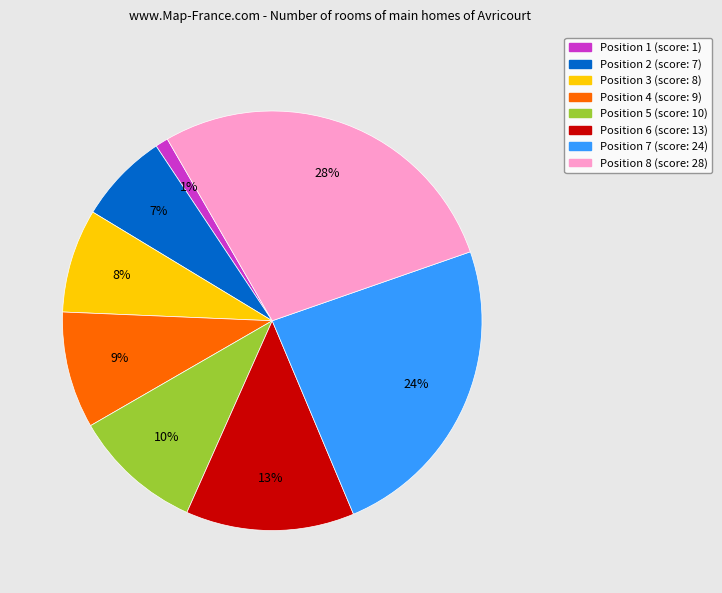

To the nearest percent, what percentage of the pie is Position 2 (score: 7)?

7%